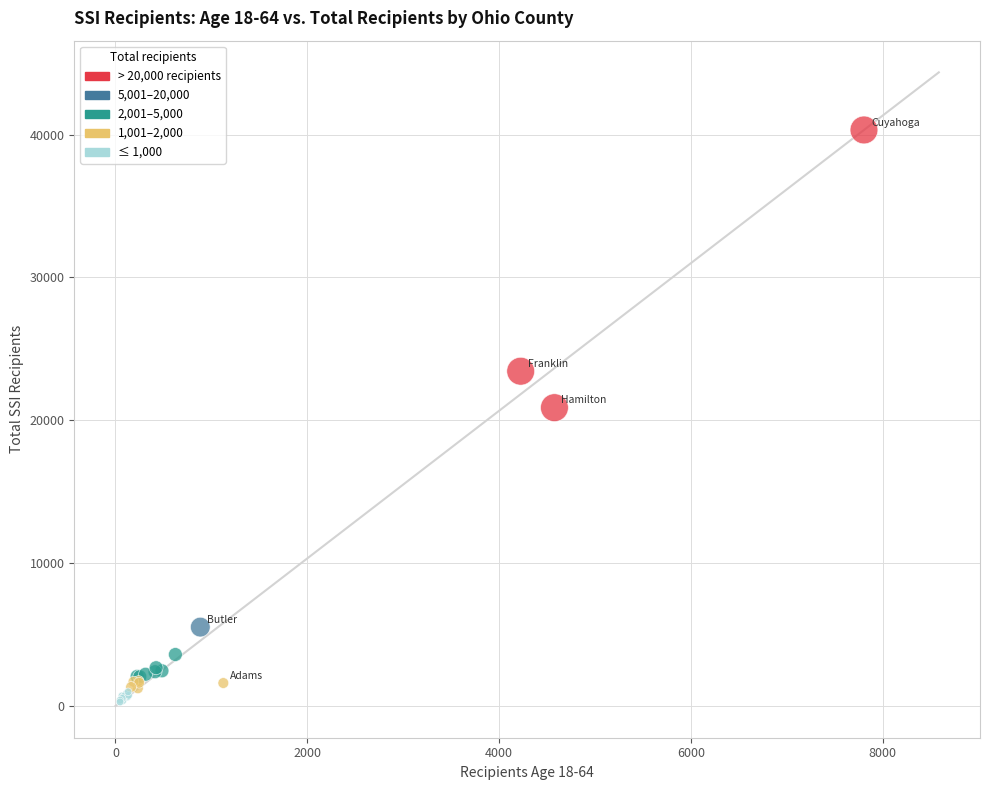

What Y value in the scatter plot is closest to 20305?

20886